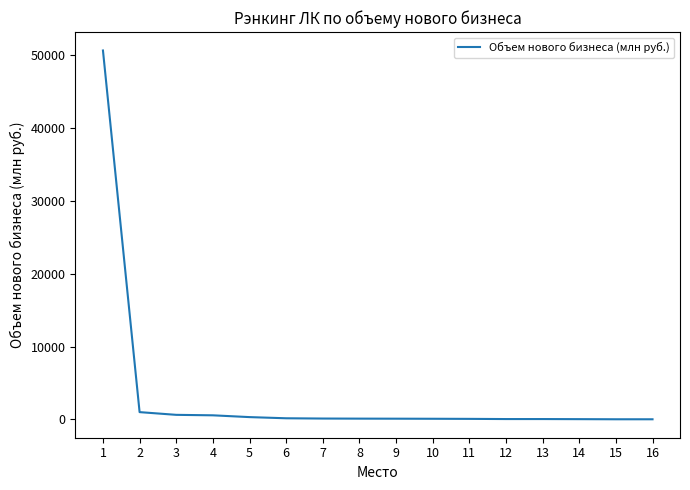

The value at 1 is 50684.1. True or false?

True